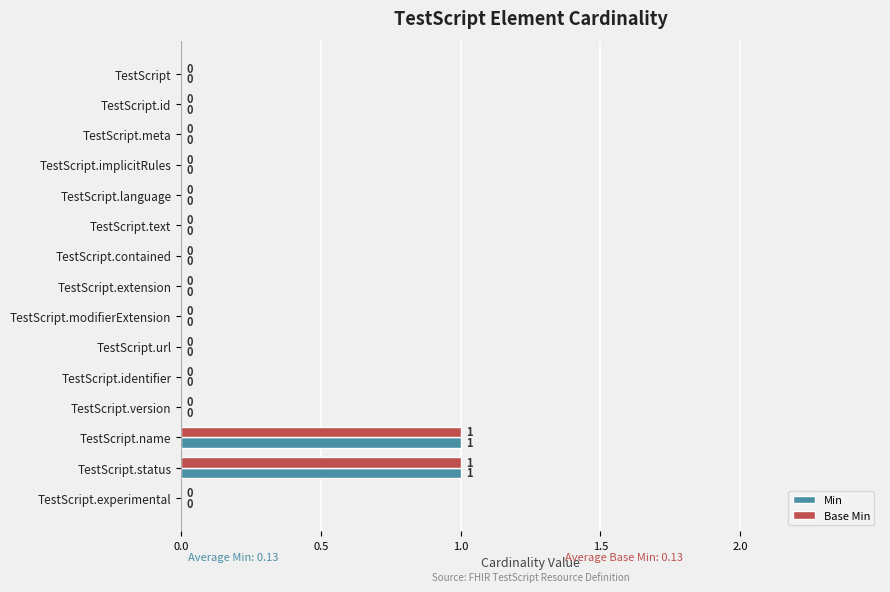

True or false: Base Min has a value of 0 at TestScript.version.

True